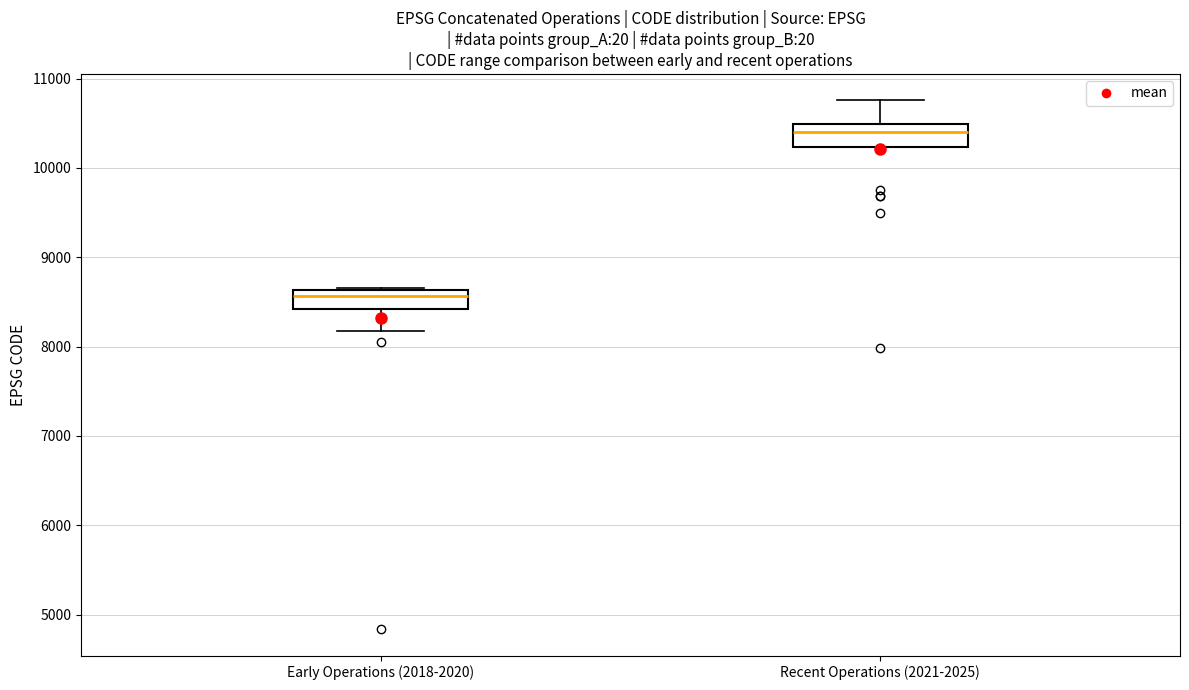

Reading left to right, read every box against the y-axis: the position of its median line, the range the box covers, and the ends of its whiskers. The values are not printed on the chart, so give them approximately, as read against the axis.

Early Operations (2018-2020): median 8600 (just below the box's upper edge), box 8400 to 8600, whiskers 8200 to 8700
Recent Operations (2021-2025): median 10400, box 10200 to 10500, whiskers 10200 to 10800